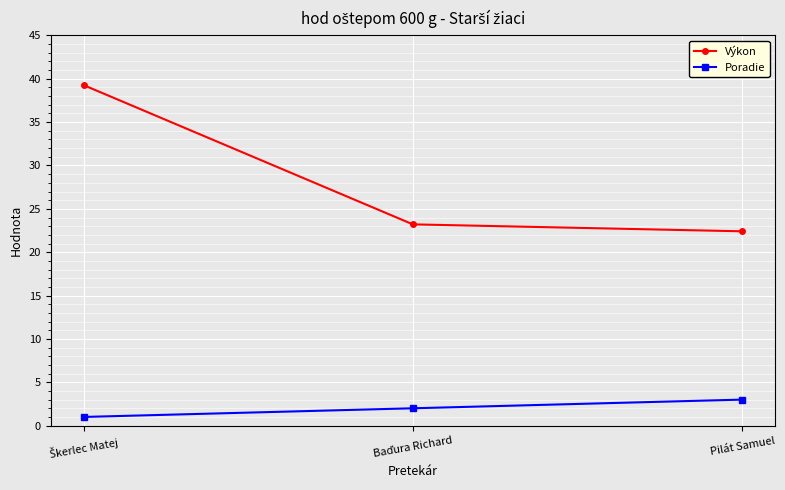

Which category has the lowest value in the Výkon series?

Pilát Samuel